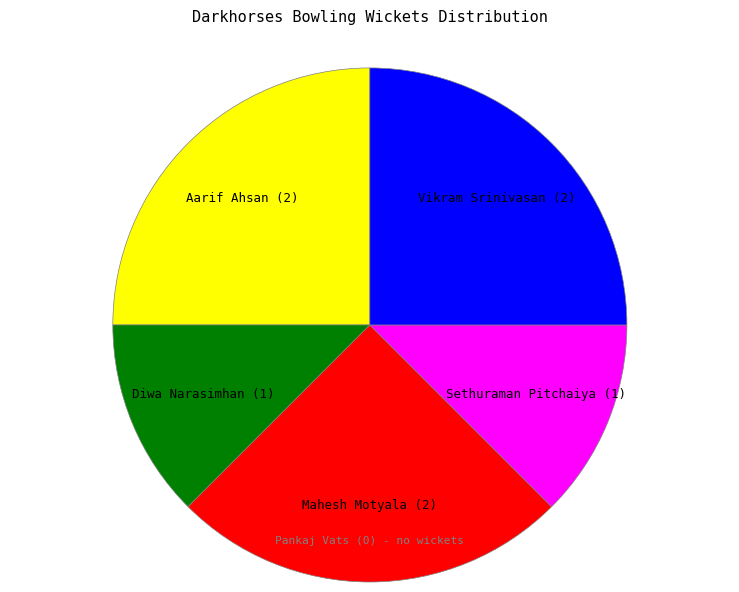

Does any single category account for the majority?

No